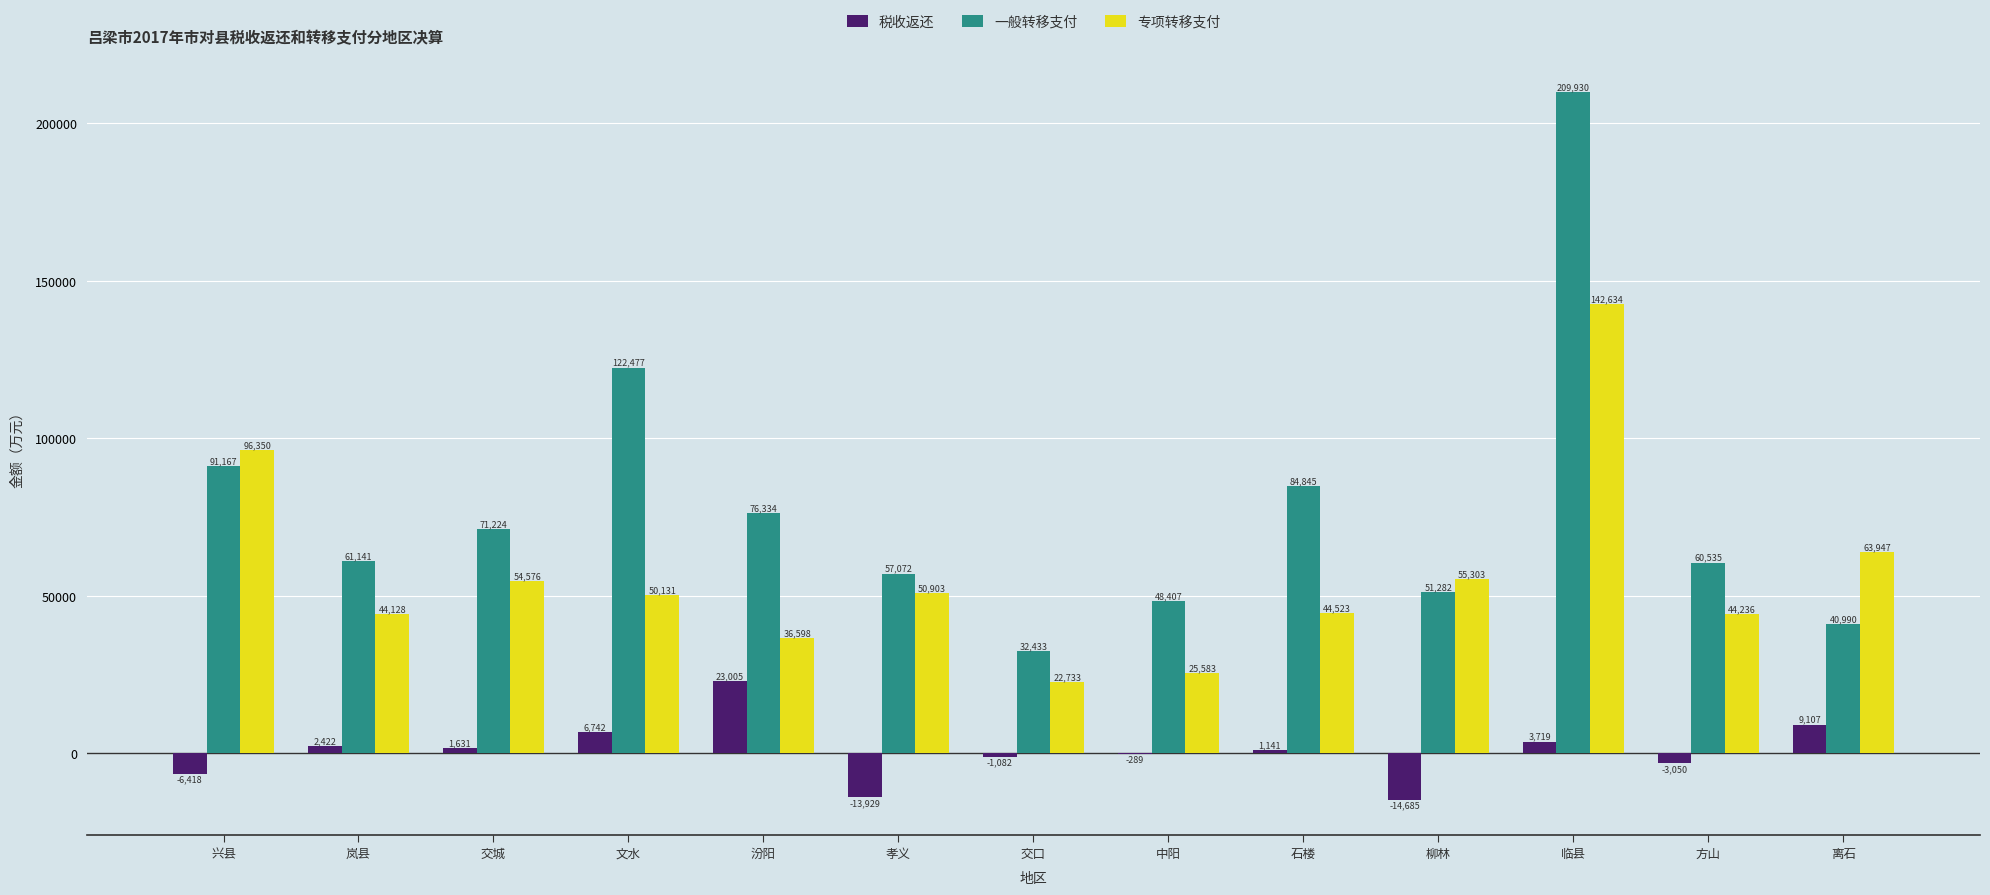

Reading left to right, extract all data points from this chart.

税收返还: -6418	2422	1631	6742	23005	-13929	-1082	-289	1141	-14685	3719	-3050	9107
一般转移支付: 91167	61141	71224	122477	76334	57072	32433	48407	84845	51282	209930	60535	40990
专项转移支付: 96350	44128	54576	50131	36598	50903	22733	25583	44523	55303	142634	44236	63947